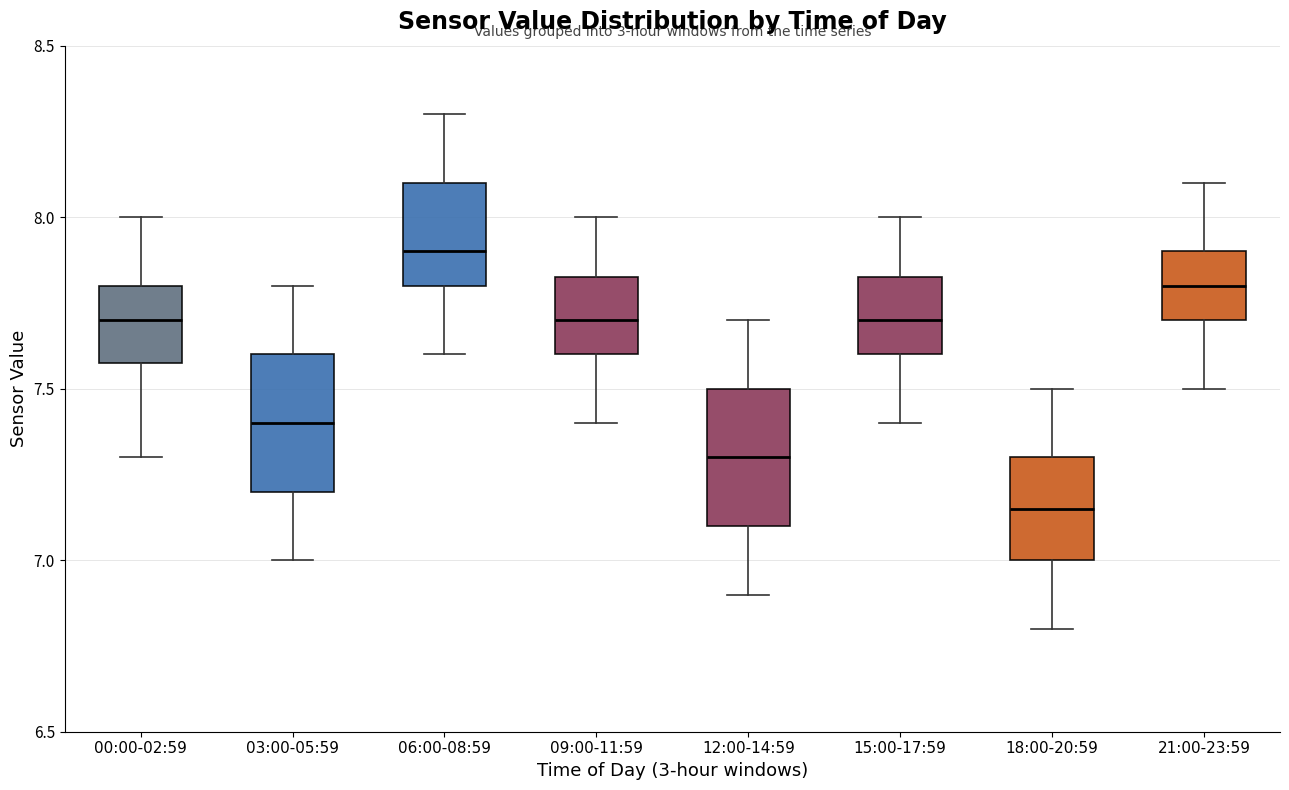

Where does the lower whisker of the box for 18:00-20:59 end on the y-axis? The values are not printed on the chart, so give them approximately, as read against the axis.

6.80